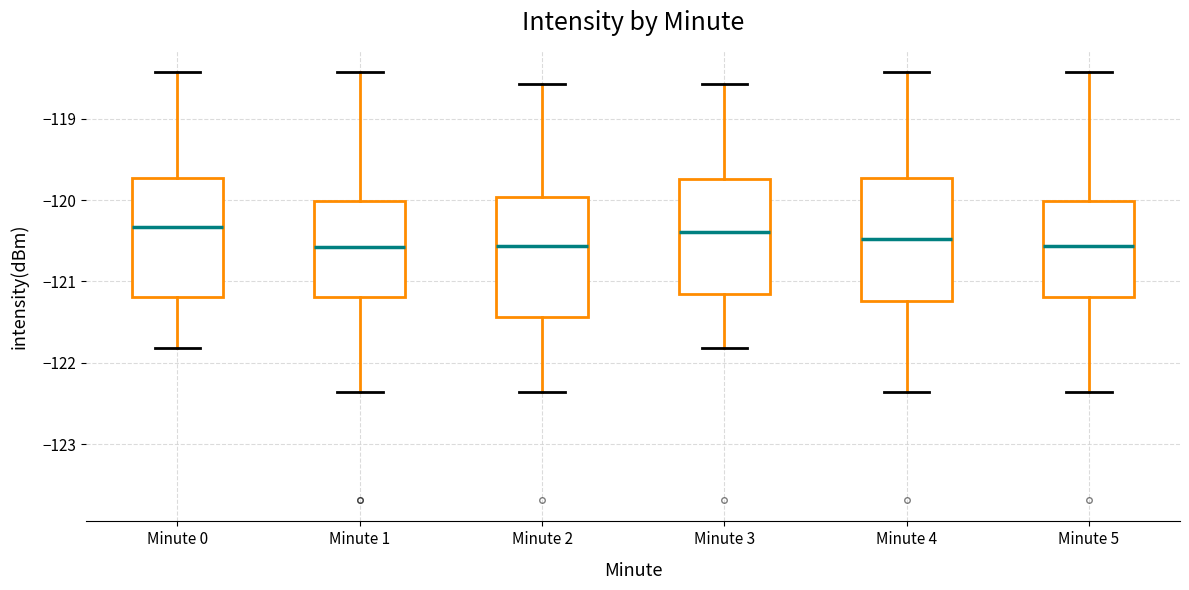

Reading left to right, read every box against the y-axis: the position of its median line, the range the box covers, and the ends of its whiskers. The values are not printed on the chart, so give them approximately, as read against the axis.

Minute 0: median -120.3, box -121.2 to -119.7, whiskers -121.8 to -118.4
Minute 1: median -120.6, box -121.2 to -120.0, whiskers -122.4 to -118.4
Minute 2: median -120.6, box -121.4 to -120.0, whiskers -122.4 to -118.6
Minute 3: median -120.4, box -121.2 to -119.7, whiskers -121.8 to -118.6
Minute 4: median -120.5, box -121.2 to -119.7, whiskers -122.4 to -118.4
Minute 5: median -120.6, box -121.2 to -120.0, whiskers -122.4 to -118.4